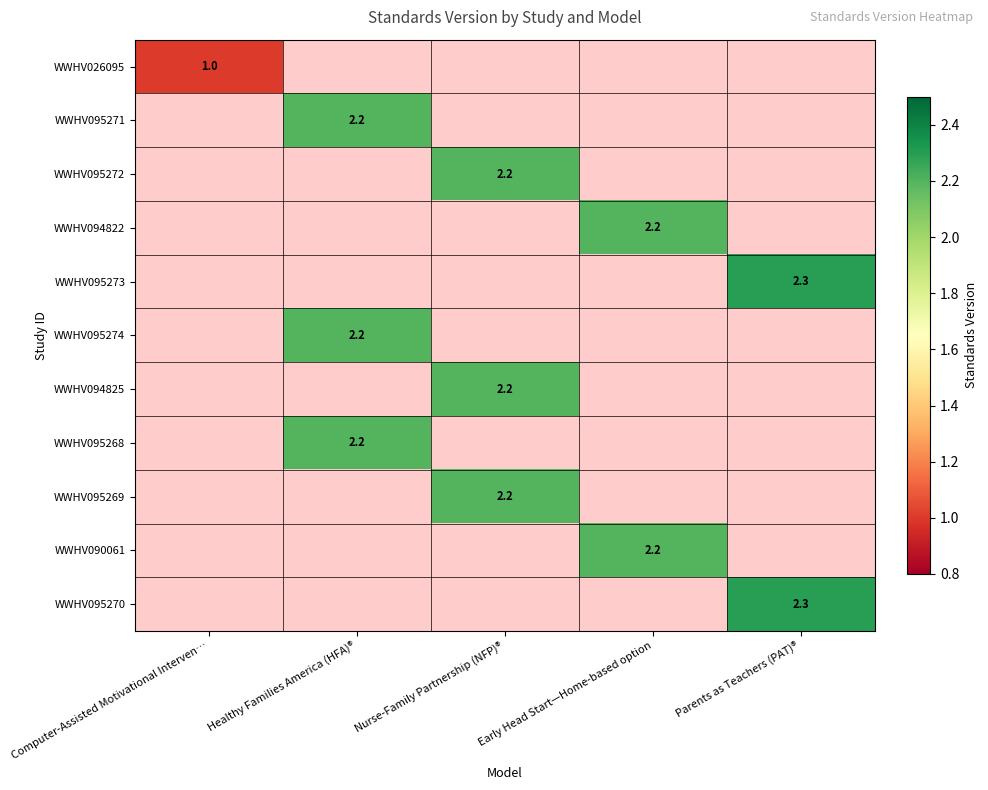

The value of WWHV095270 at Parents as Teachers (PAT)® is 2.3. True or false?

True